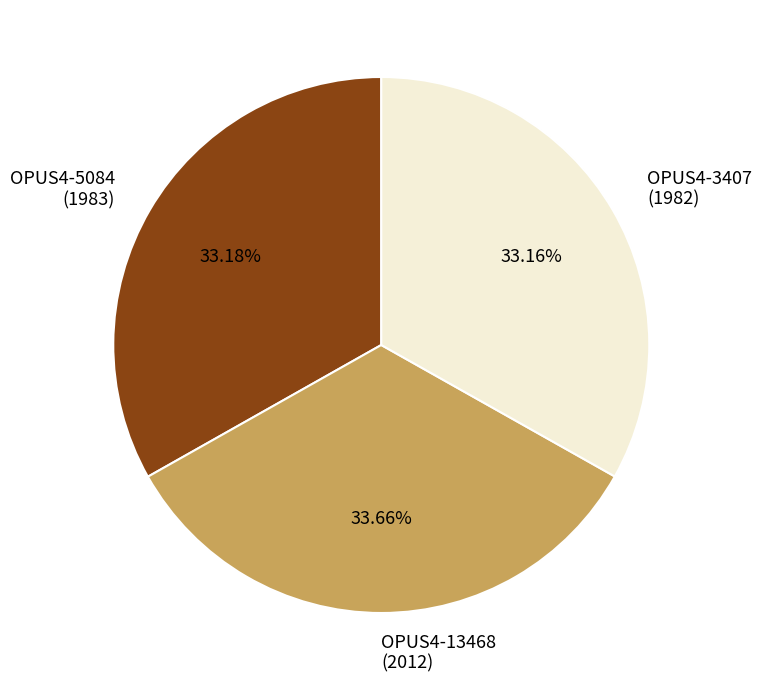

Combined, do OPUS4-13468 (2012) and OPUS4-3407 (1982) account for over 50%?

Yes